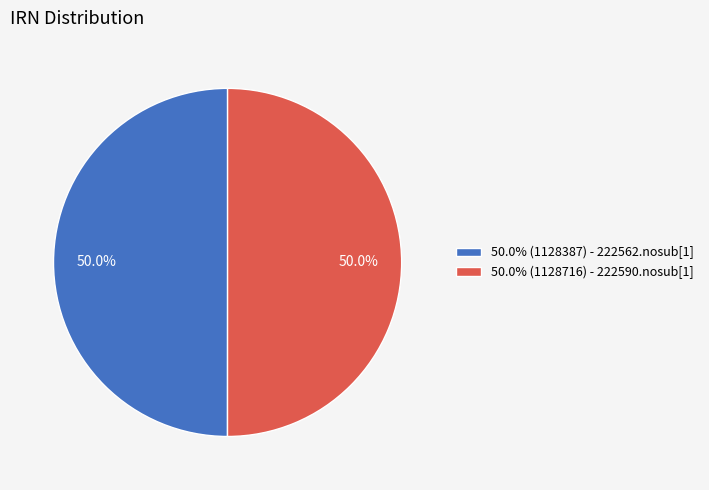

How much of the chart is everything except 50.0% (1128716) - 222590.nosub[1]?

50.0%